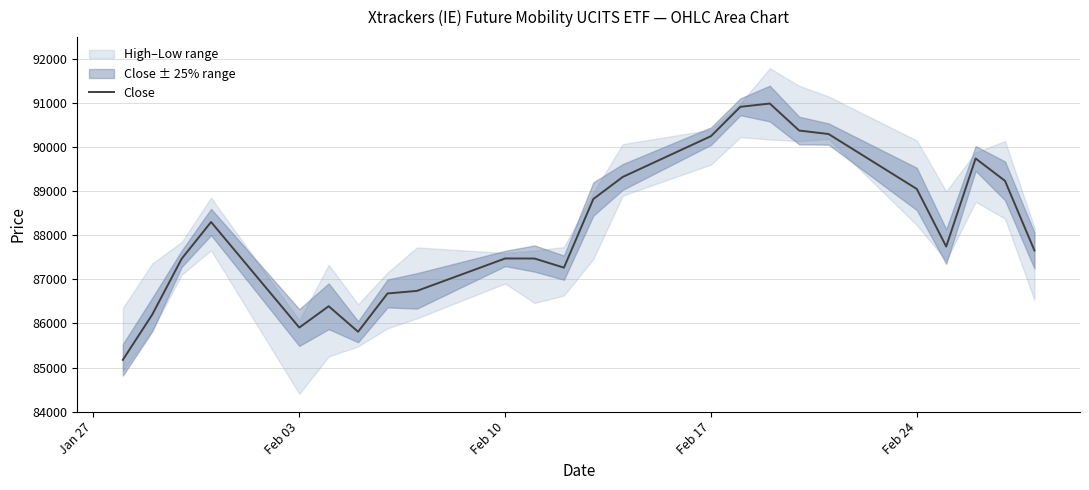

The value of Close at Feb 17 is 90252. True or false?

True